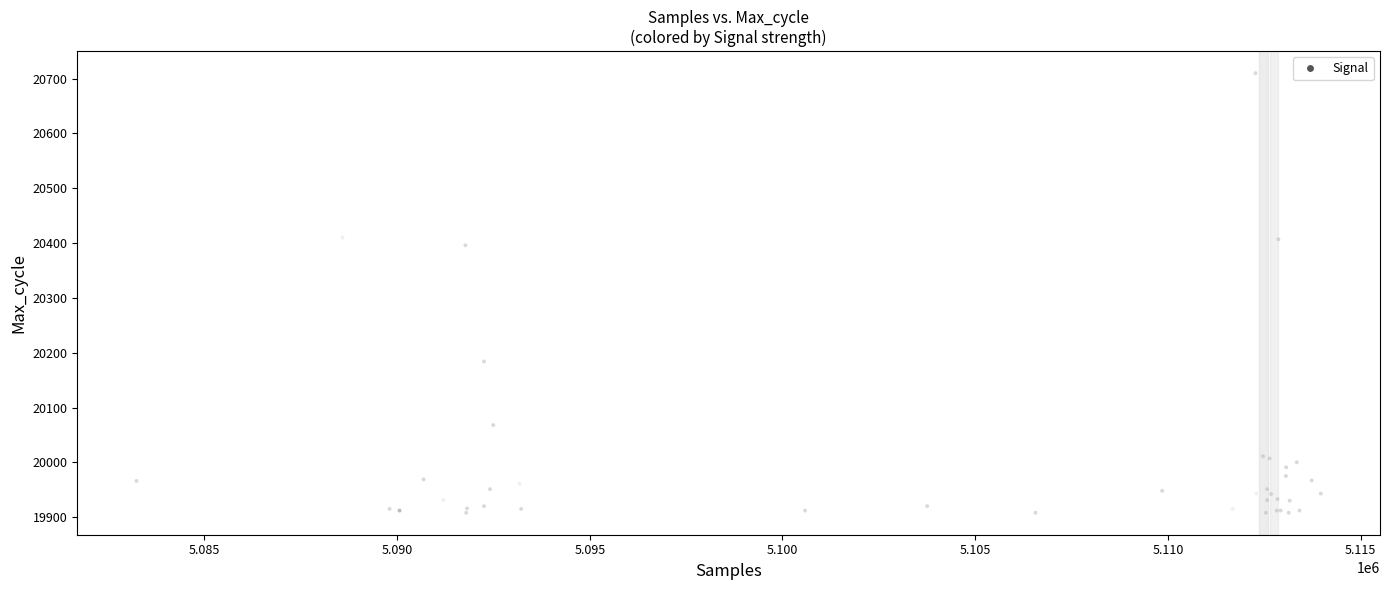

What Y value in the scatter plot is closest to 20309?

20396